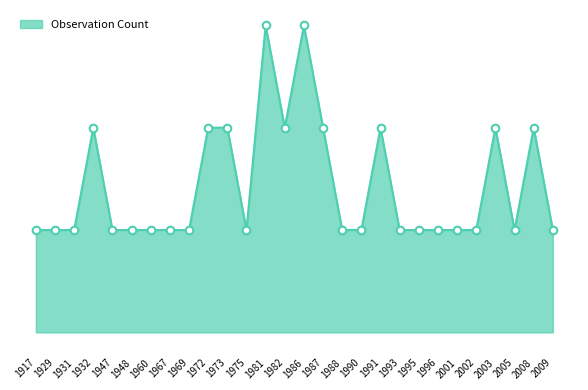

What is the ratio of the value at 1988 to the value at 1995?

1.0